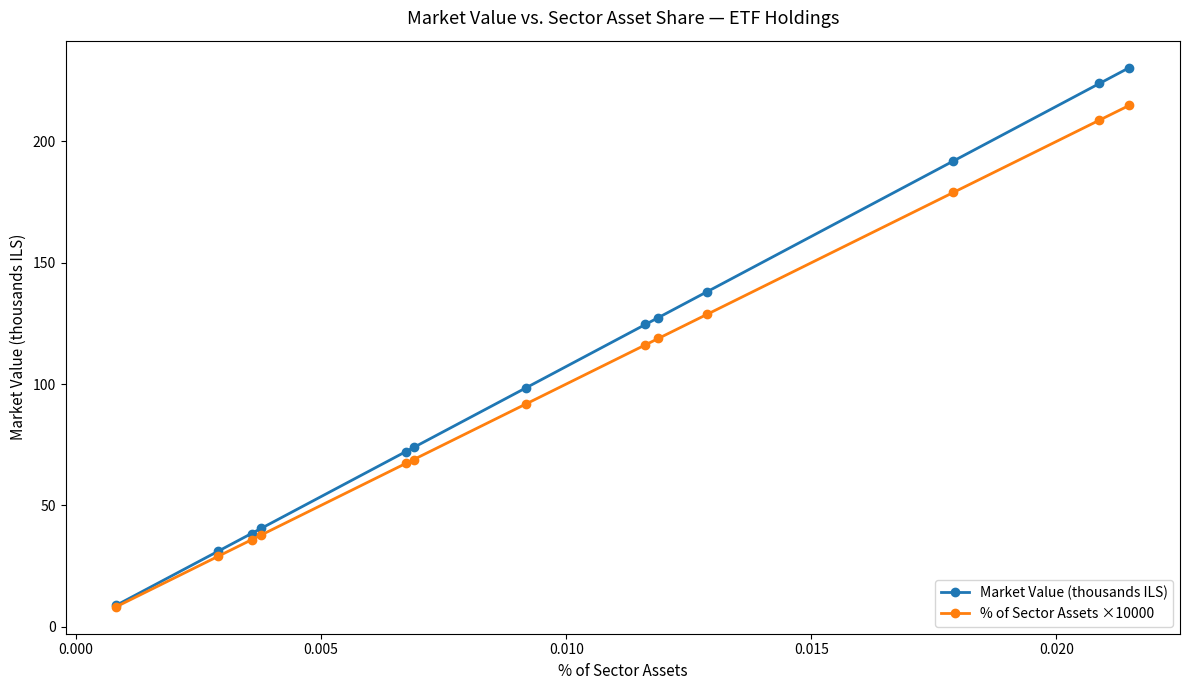

At how many categories does at least one series exceed 48?

9